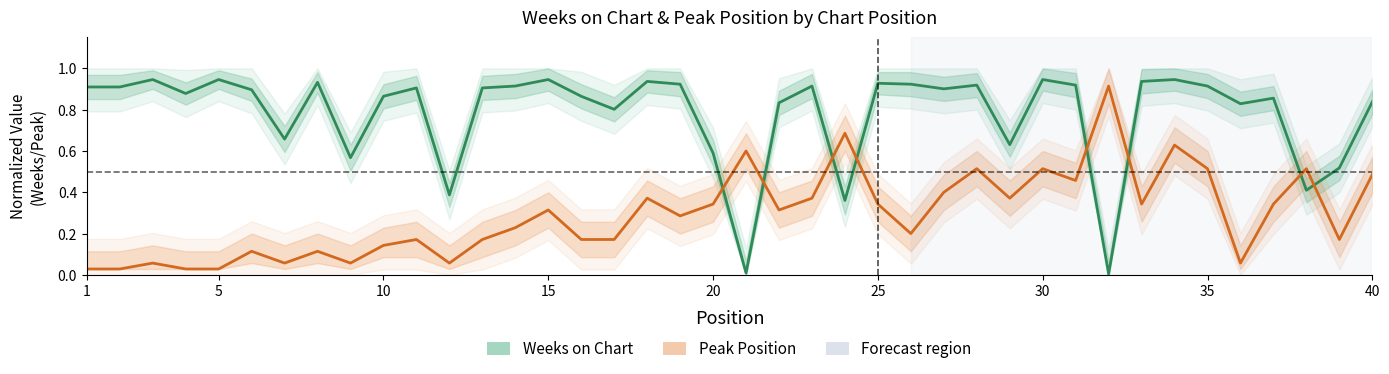

Reading left to right, transcribe all the data shown in this chart.

Weeks on Chart: 0.9	0.9	0.9	0.9	0.9	0.9	0.7	0.9	0.6	0.9	0.9	0.4	0.9	0.9	0.9	0.9	0.8	0.9	0.9	0.6	0.0	0.8	0.9	0.4	0.9	0.9	0.9	0.9	0.6	0.9	0.9	0.0	0.9	0.9	0.9	0.8	0.9	0.4	0.5	0.8
Peak Position: 0.0	0.0	0.1	0.0	0.0	0.1	0.1	0.1	0.1	0.1	0.2	0.1	0.2	0.2	0.3	0.2	0.2	0.4	0.3	0.3	0.6	0.3	0.4	0.7	0.3	0.2	0.4	0.5	0.4	0.5	0.5	0.9	0.3	0.6	0.5	0.1	0.3	0.5	0.2	0.5